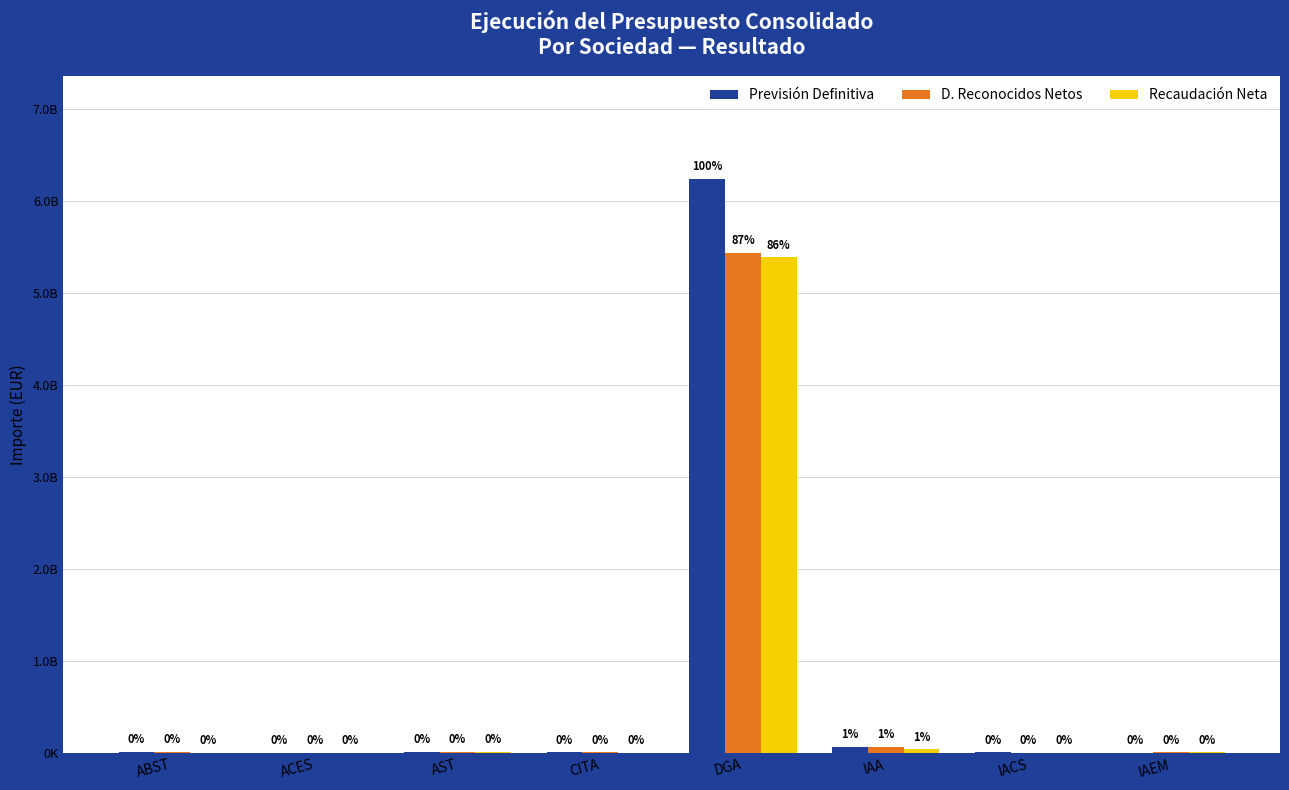

List the series in order of their peak value, highest first.

Previsión Definitiva, D. Reconocidos Netos, Recaudación Neta